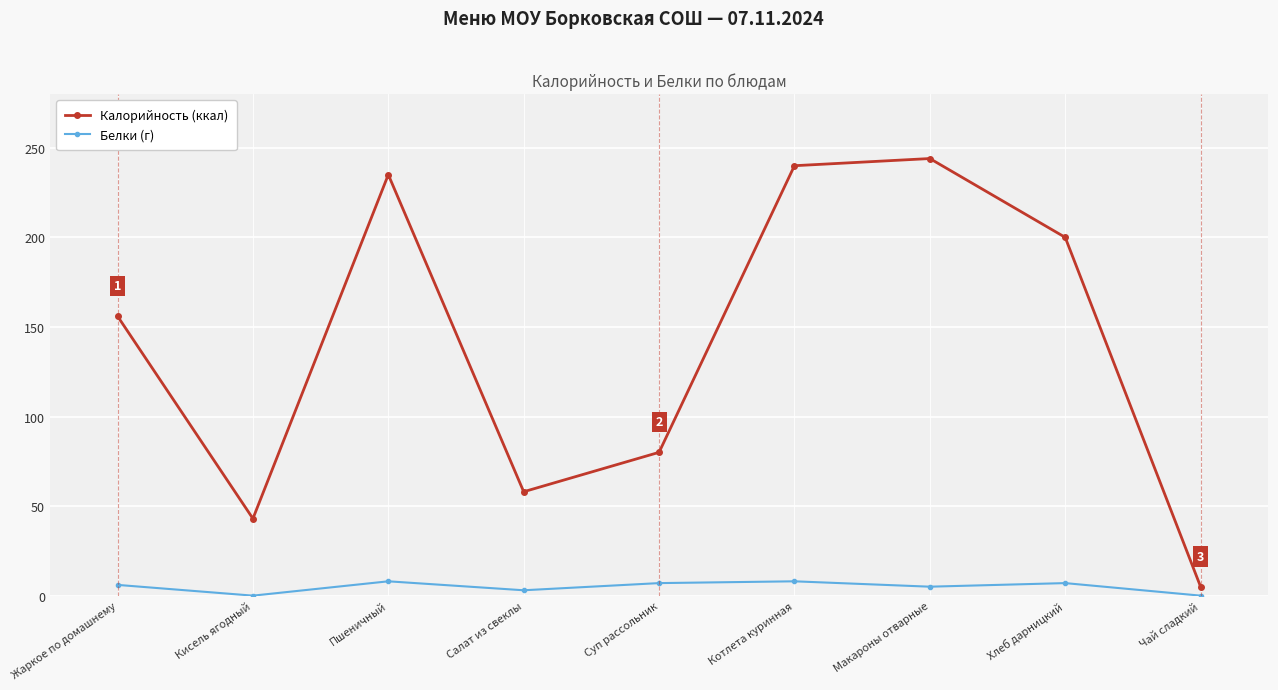

What are all the series names shown in the legend?

Калорийность (ккал), Белки (г)